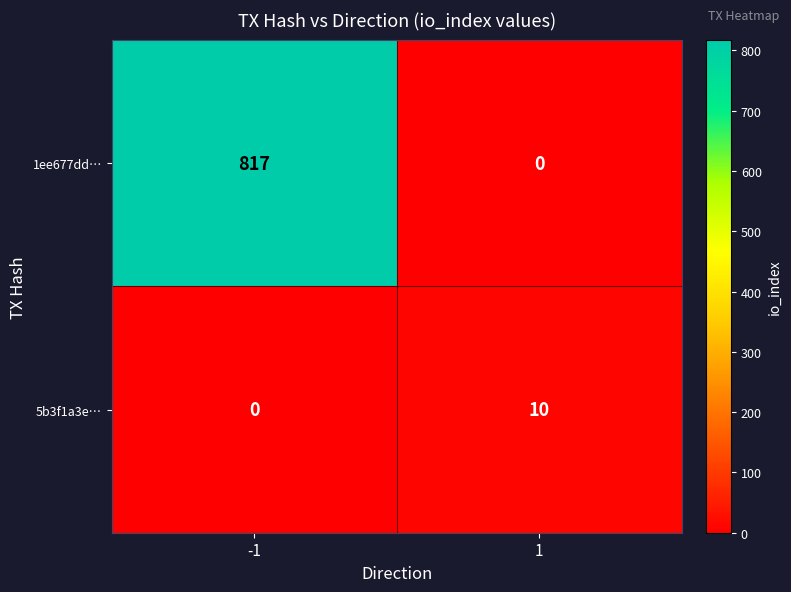

What is the difference between the 1ee677dd… values at -1 and 1?

817